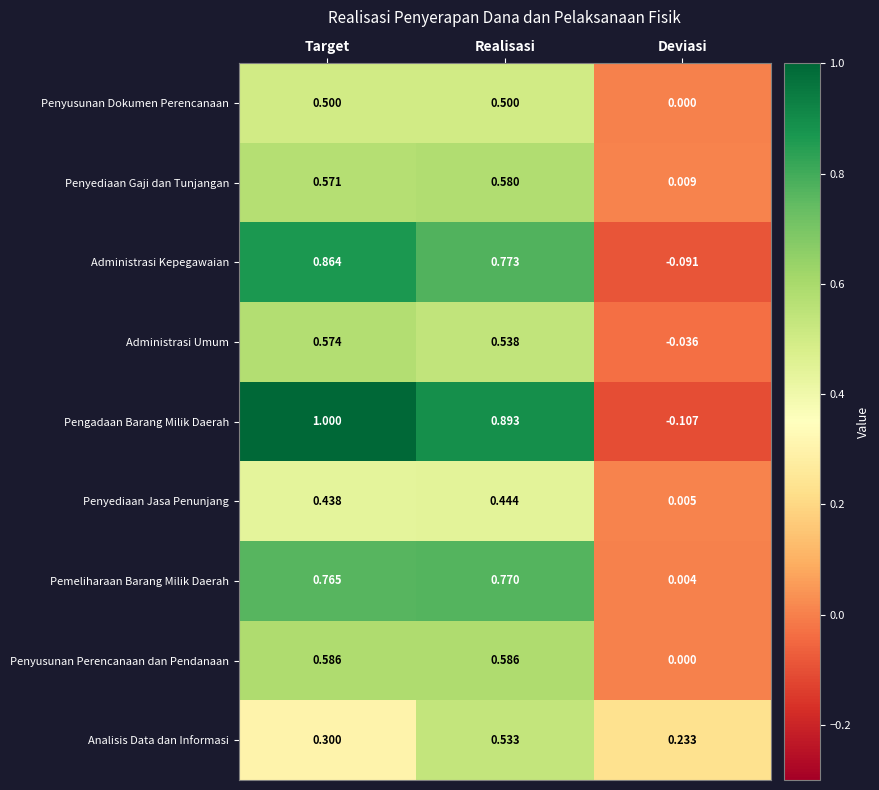

Which label corresponds to the smallest value in the chart?

Deviasi